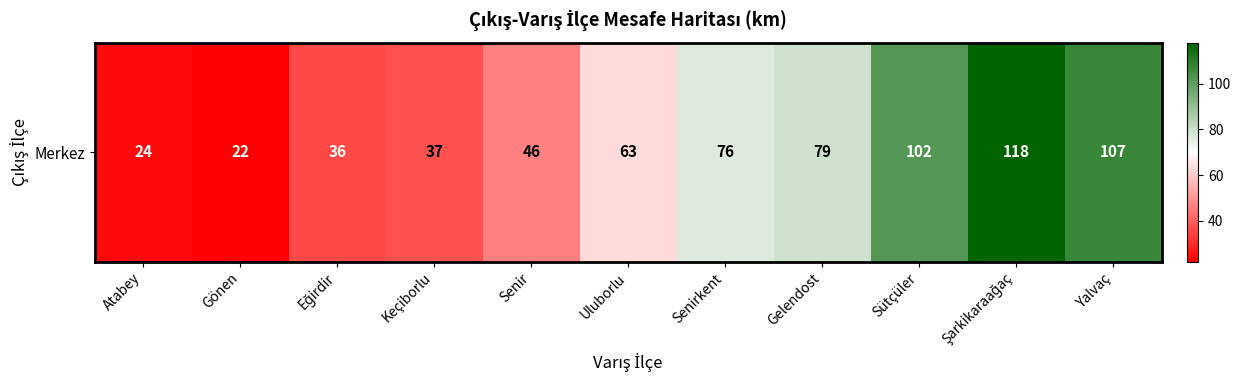

What is the greatest value displayed?

118